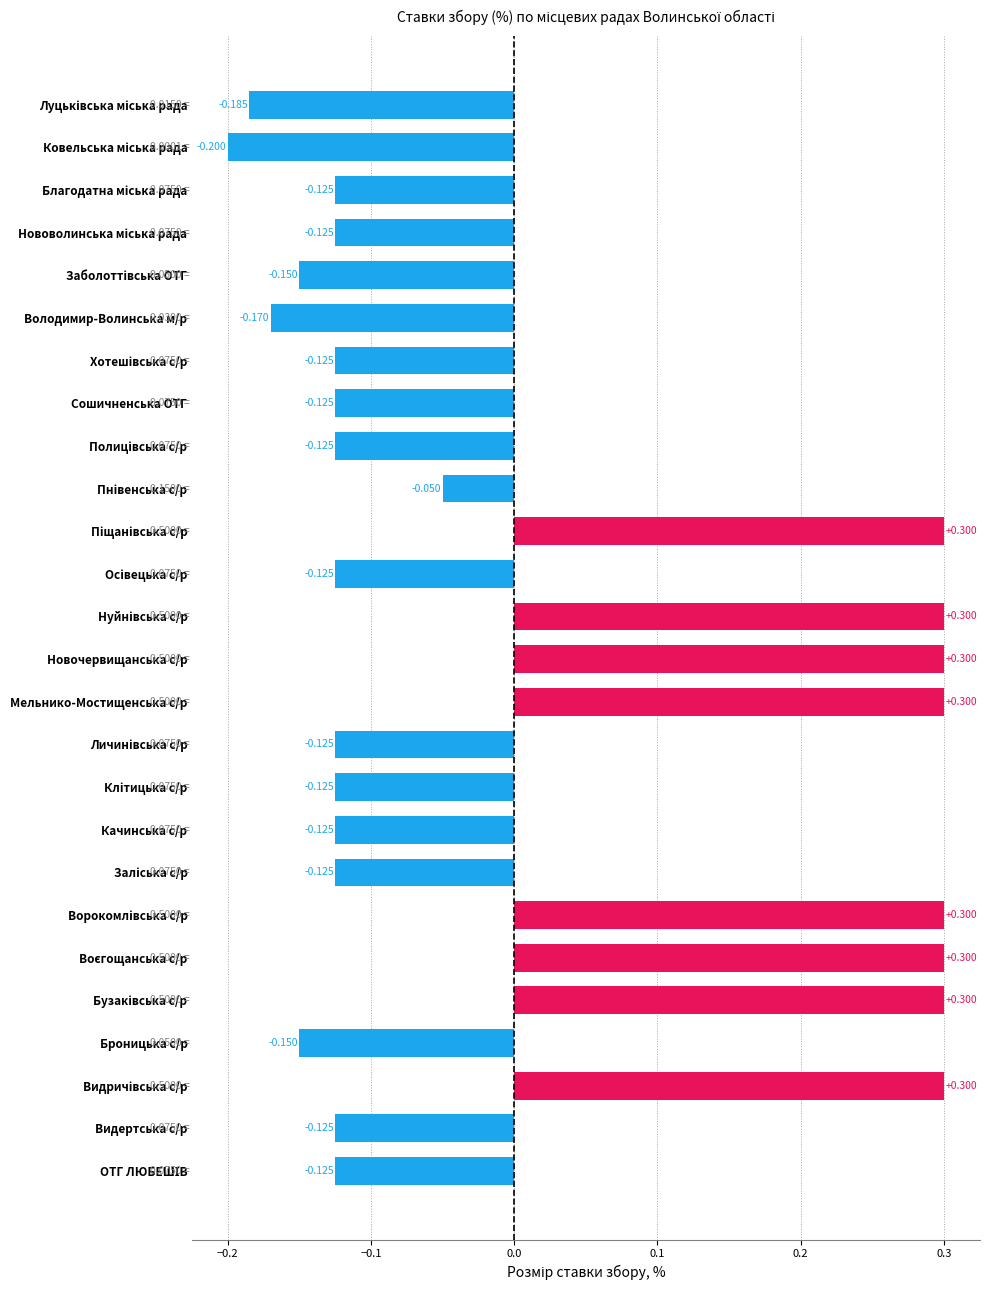

How many values exceed 0?

8